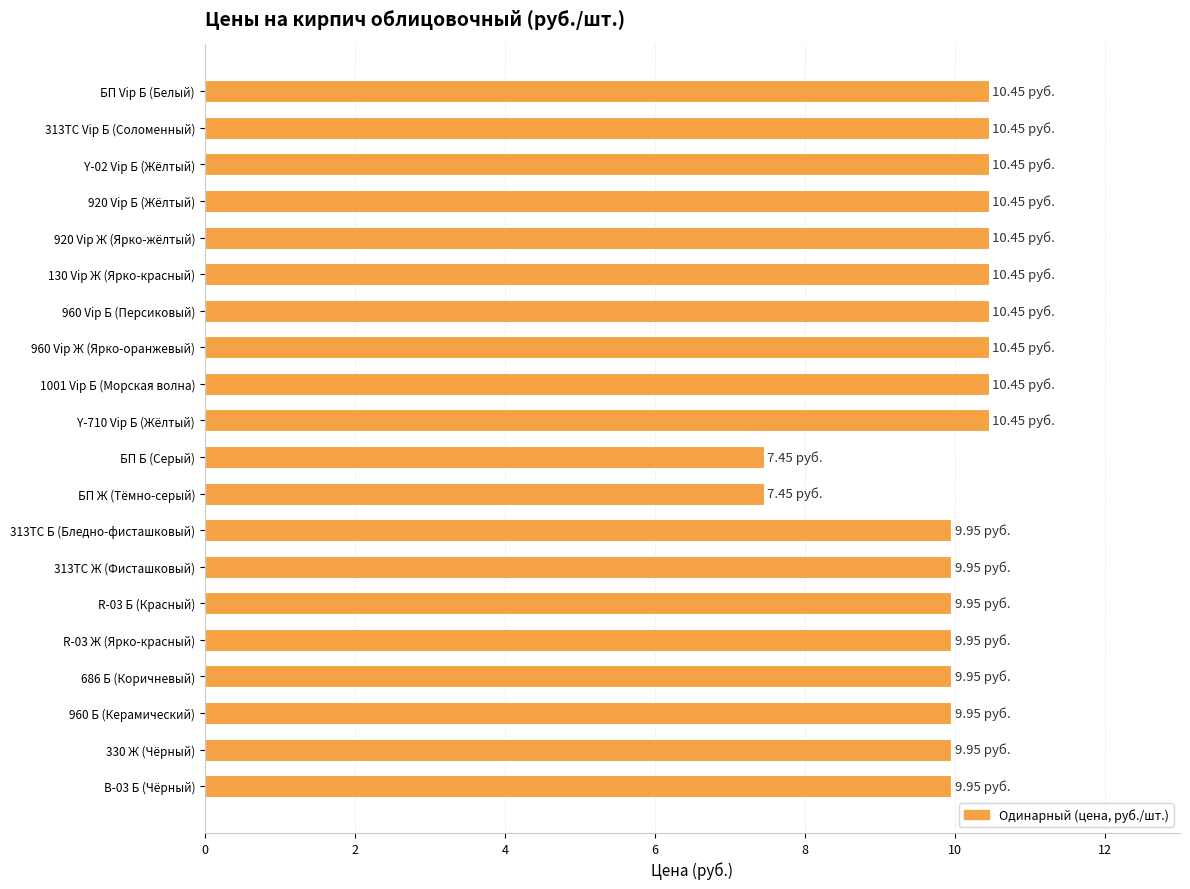

What is the label of the 20th bar from the bottom?

БП Vip Б (Белый)